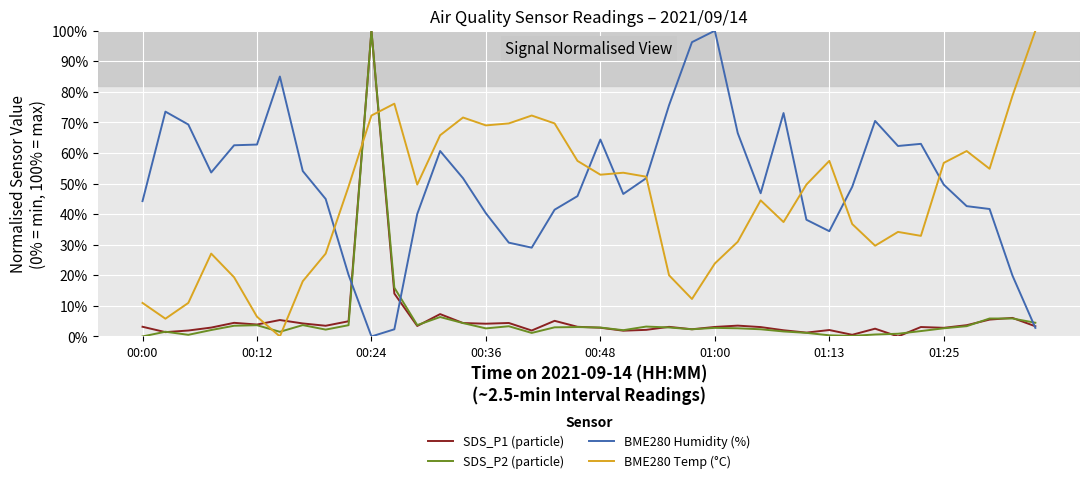

Which series ends up on top after the final intersection of SDS_P2 (particle) and BME280 Temp (°C)?

BME280 Temp (°C)